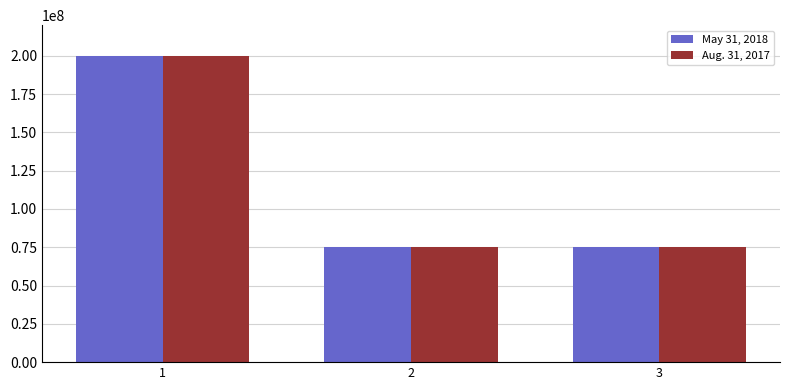

Is the value of Aug. 31, 2017 at 2 greater than the value of May 31, 2018 at 1?

No